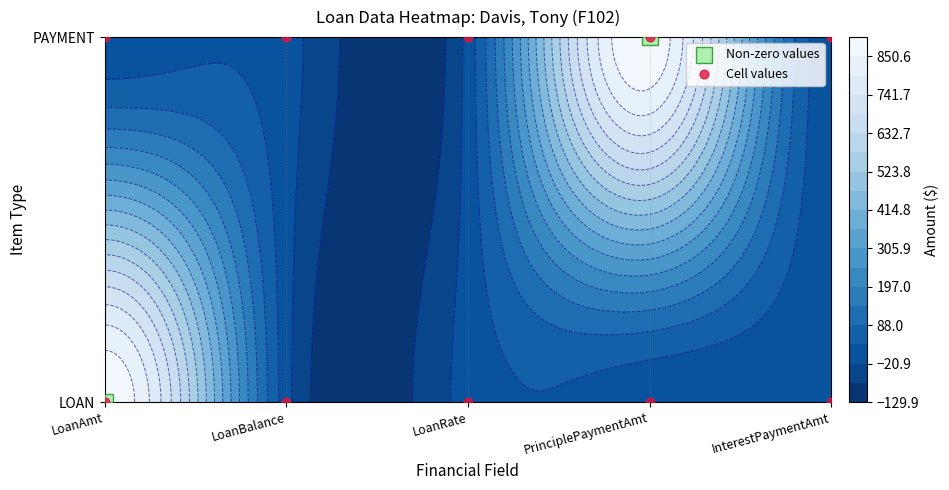

Is it true that PAYMENT equals 0 at LoanAmt?

True